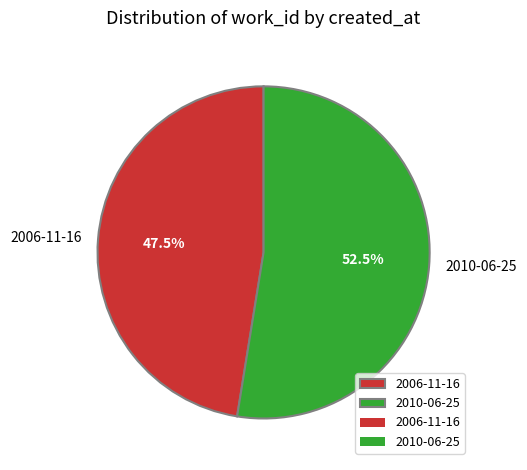

Rank the categories by value from lowest to highest.

2006-11-16, 2010-06-25